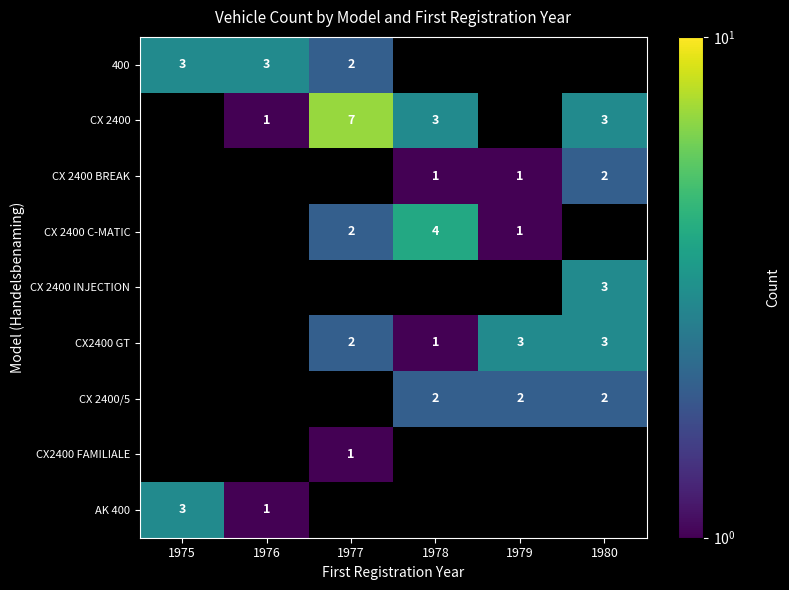

Is it true that AK 400 equals 4 at 1975?

False